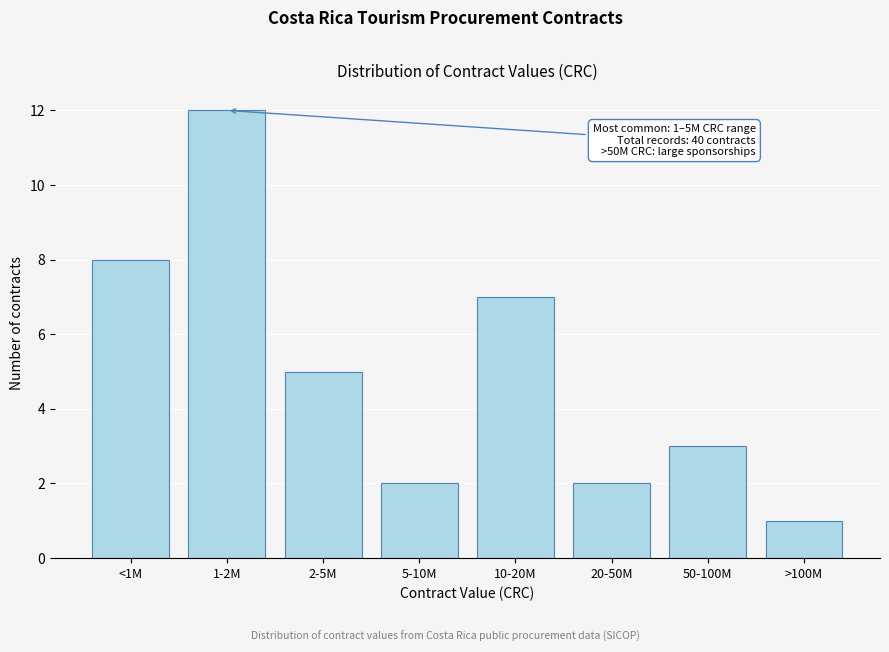

Reading left to right, what are all the values shown in this chart?

8	12	5	2	7	2	3	1